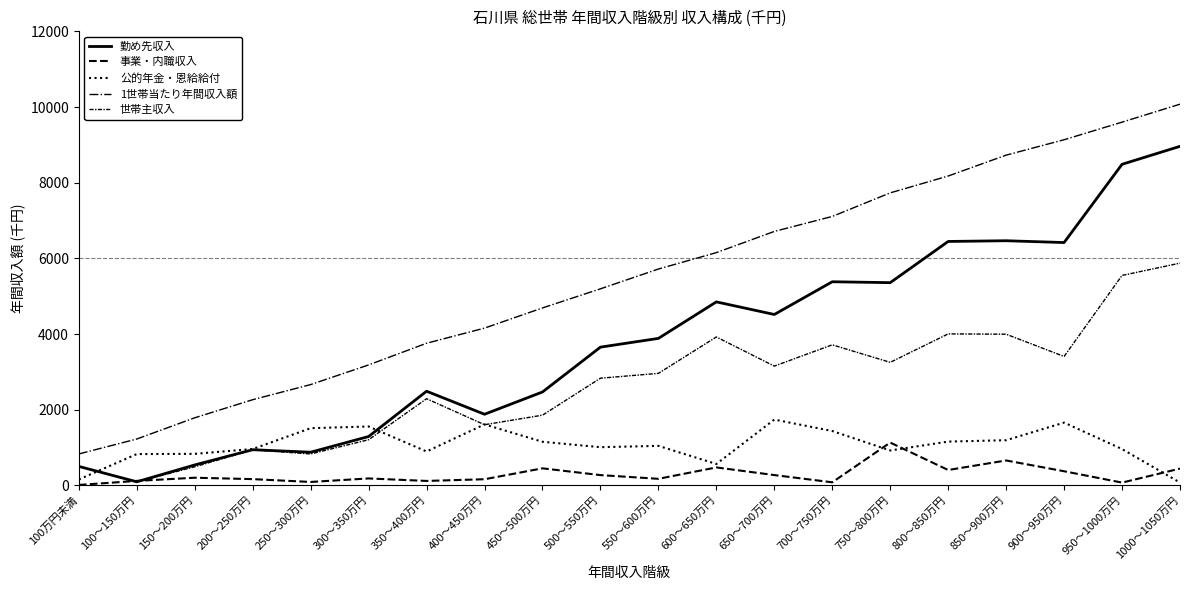

How many interior local peaks does the 公的年金・恩給給付 series have?

5